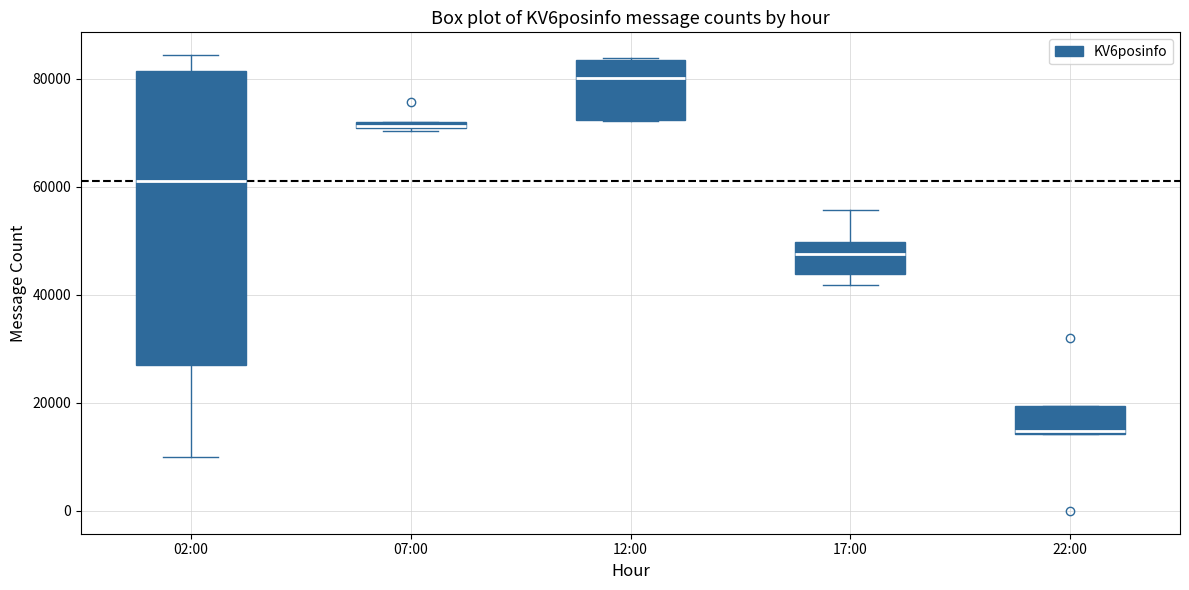

Which box's median line is the lowest?

22:00